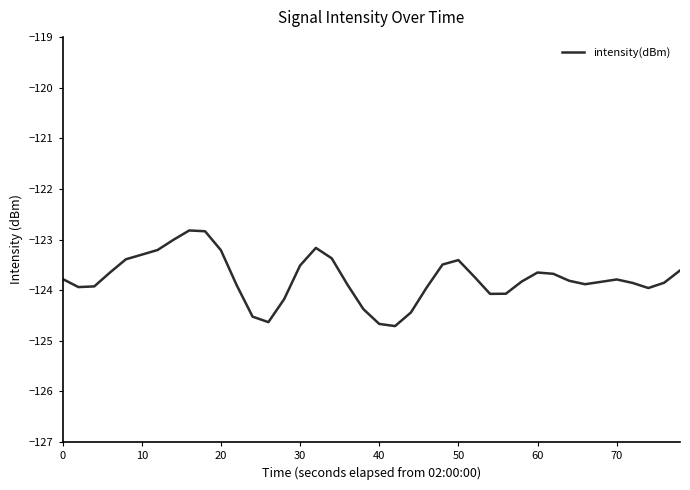

What is the difference between the maximum and minimum values?

1.9